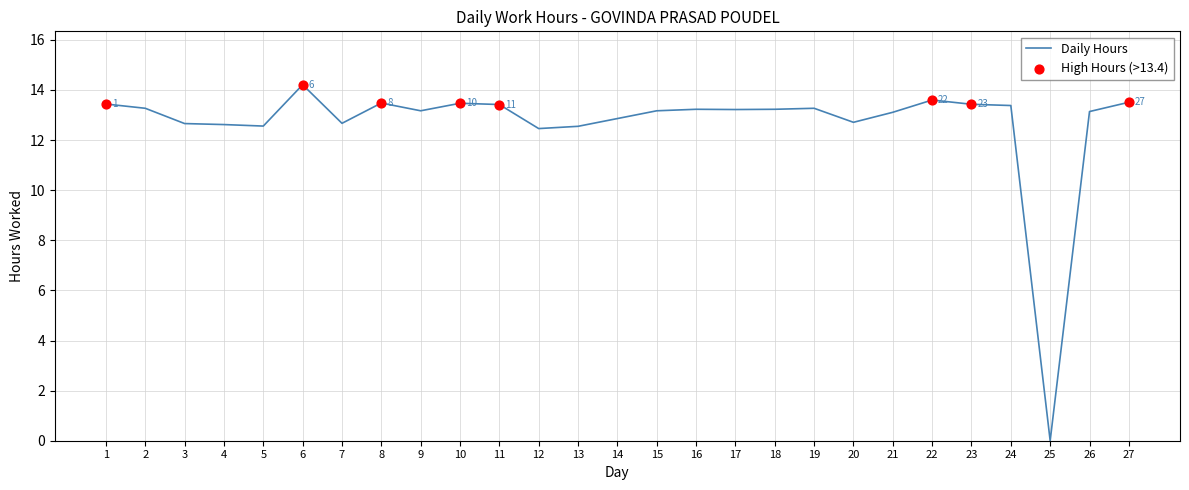

What is the ratio of the value at 22 to the value at 23?

1.0